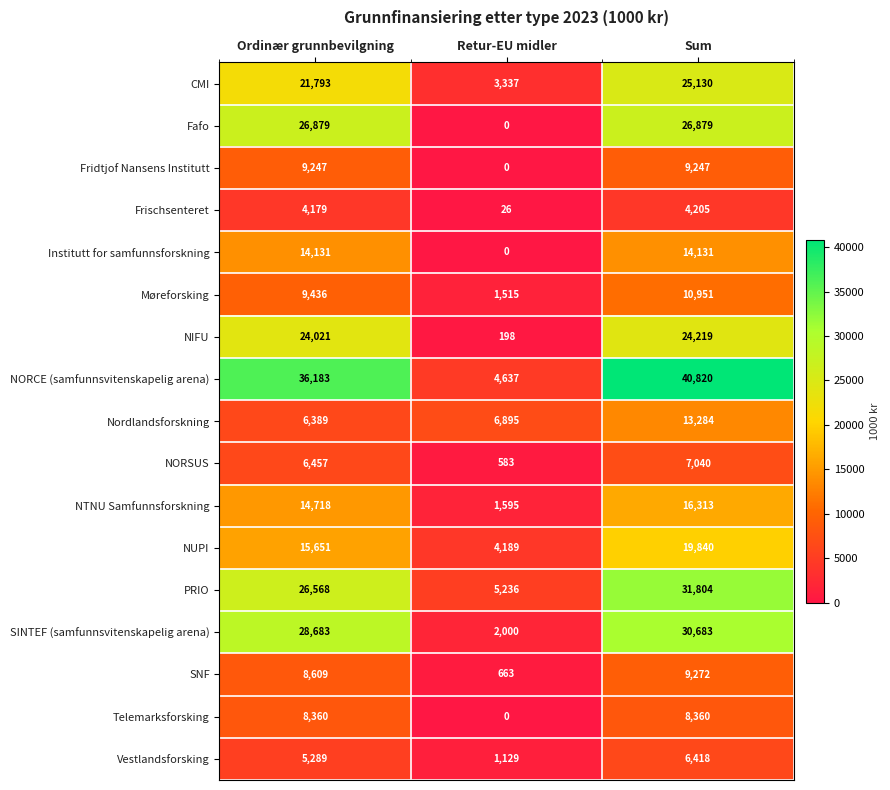

Which series changed the most between Ordinær grunnbevilgning and Sum?

Nordlandsforskning